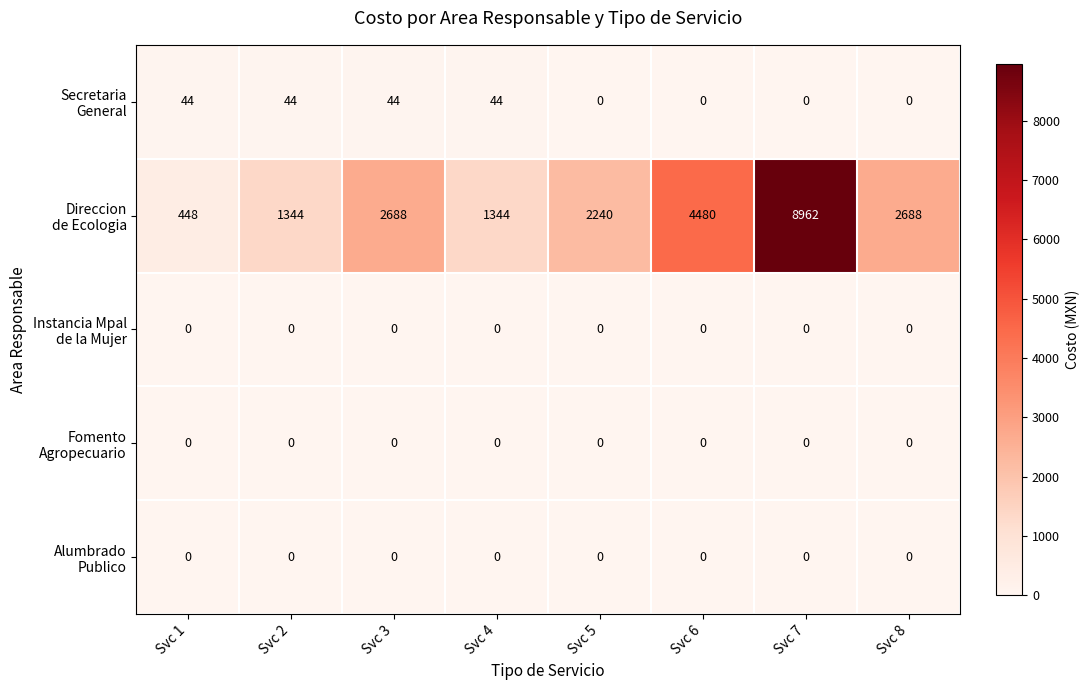

At which category is the sum across all series the highest?

Svc 7